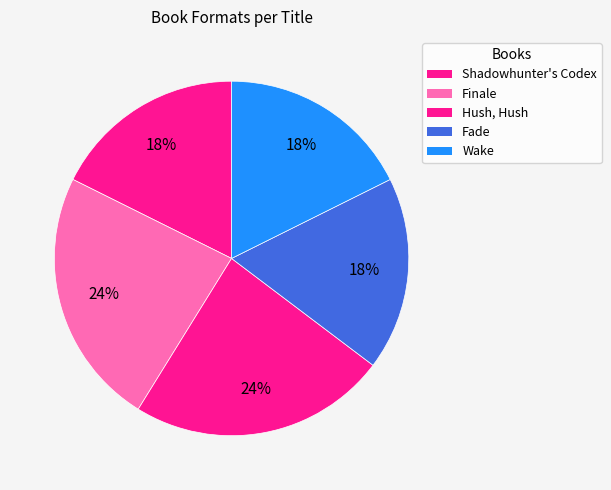

Do Shadowhunter's Codex and Finale together represent more than half of the pie?

No